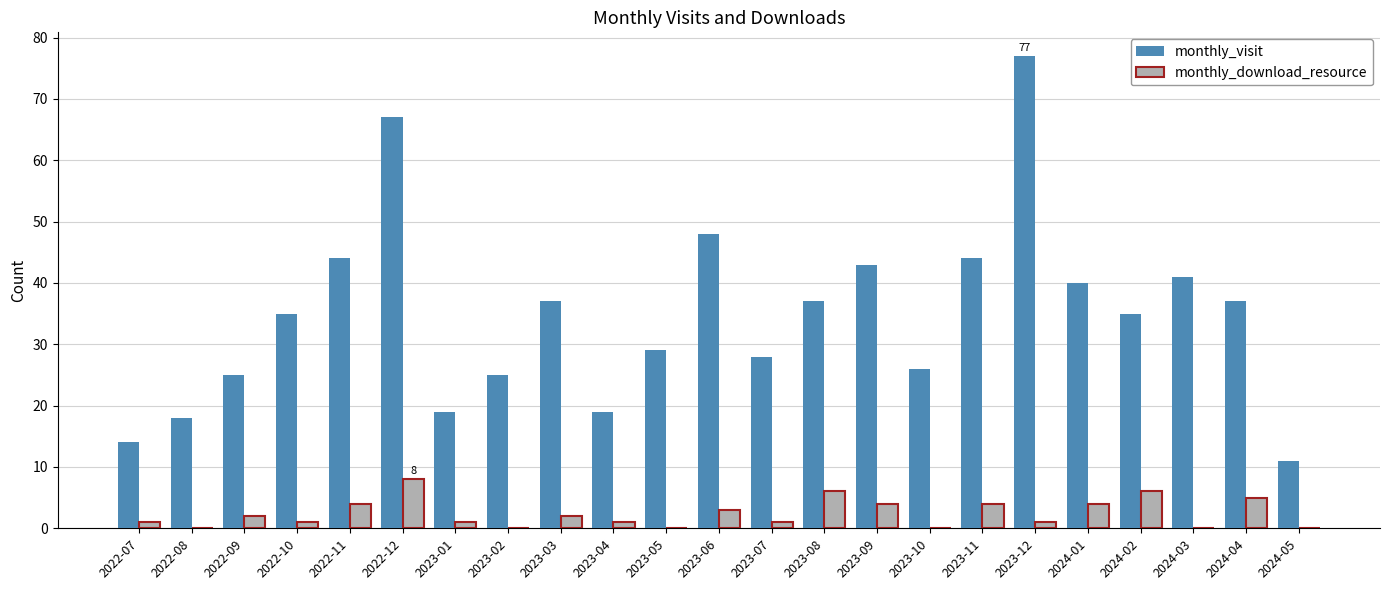

Read the monthly_visit value at 2024-03, to the nearest 10.

40